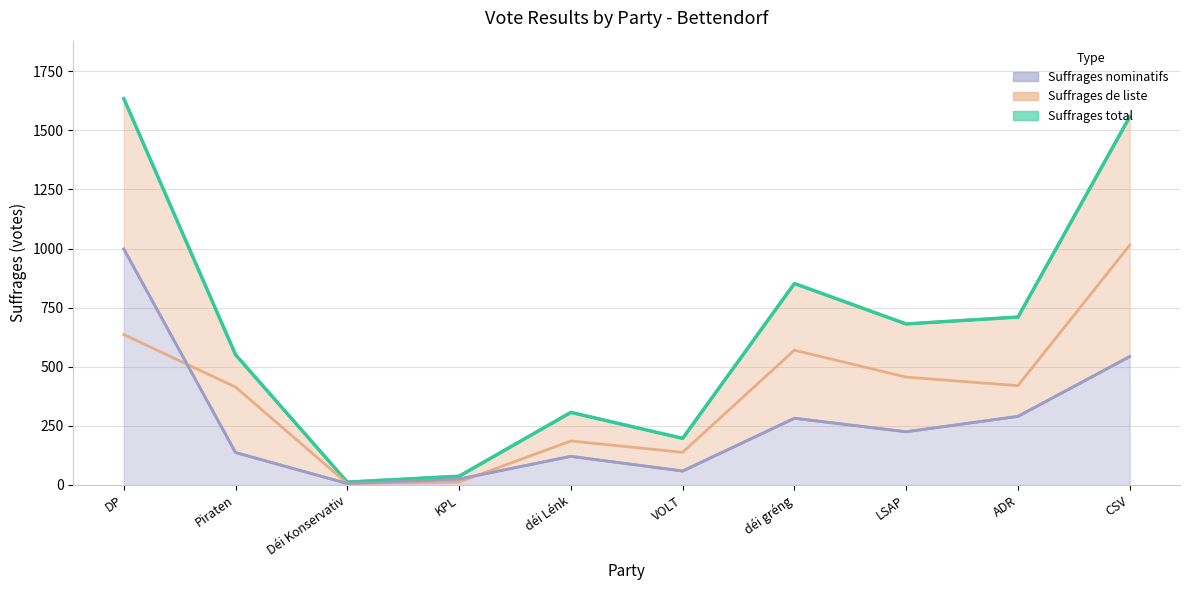

At LSAP, list the series in order from smallest to largest.

Suffrages nominatifs, Suffrages de liste, Suffrages total